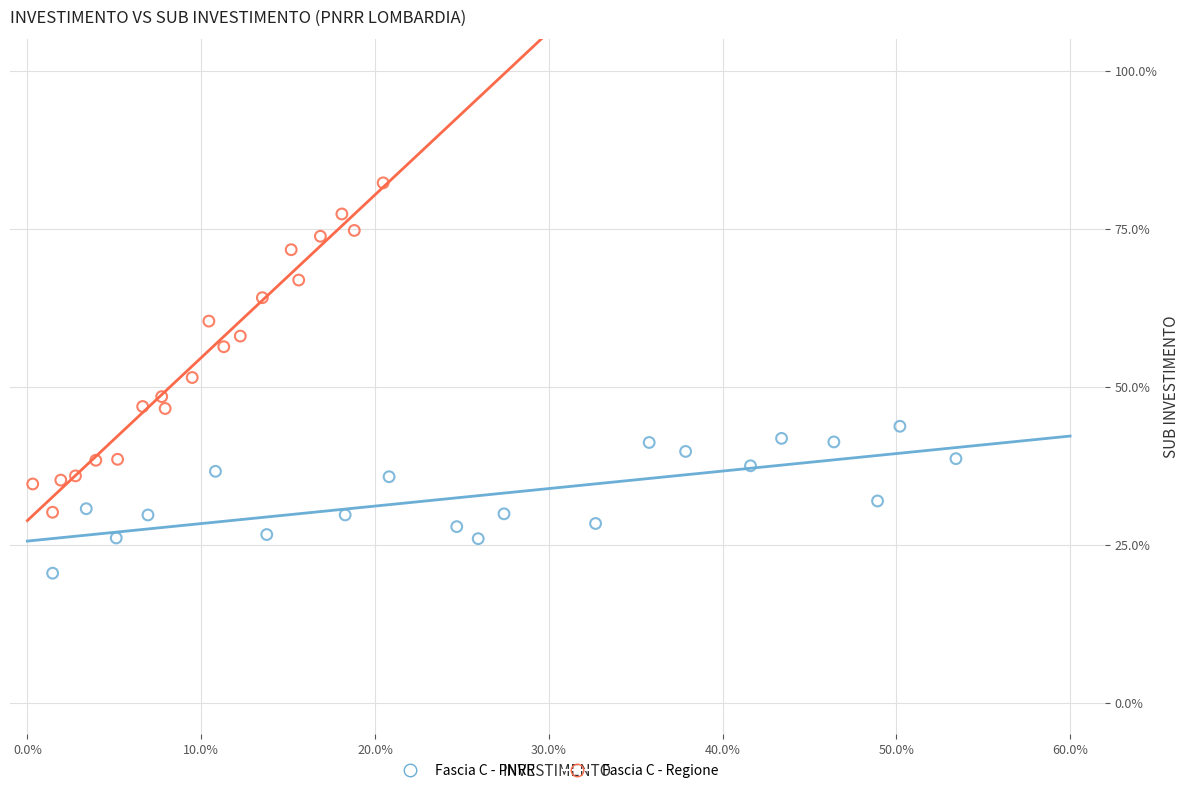

Which series reaches the maximum Y coordinate?

Fascia C - Regione